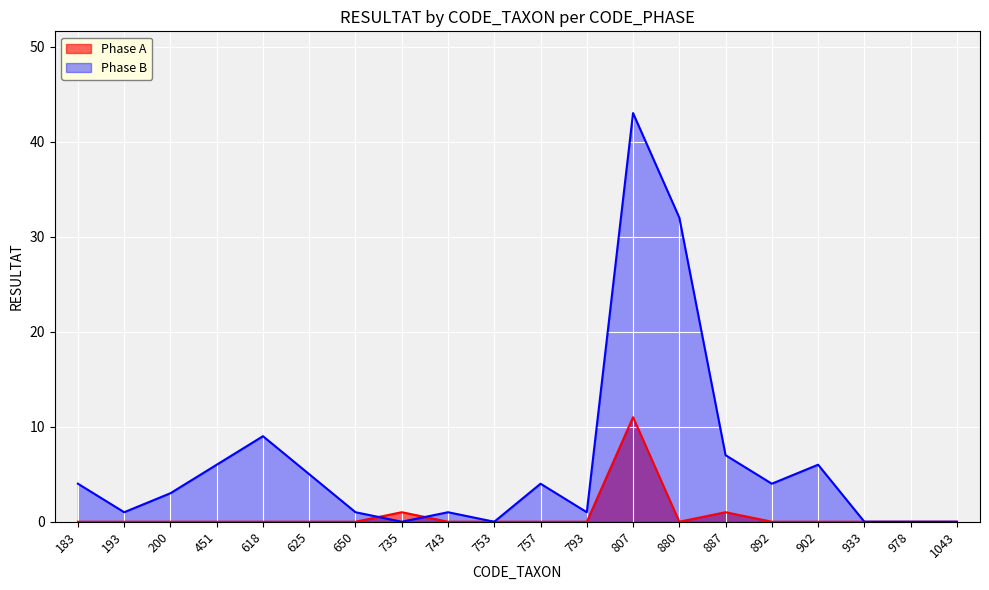

The Phase B series shows 10 at 887. True or false?

False